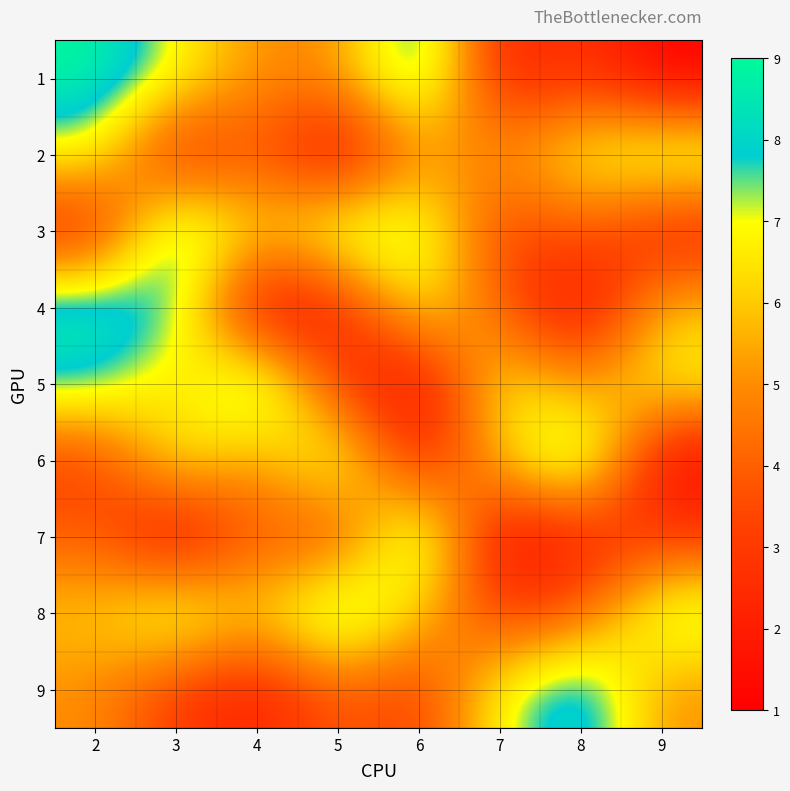

At how many categories does at least one series exceed 2?

8